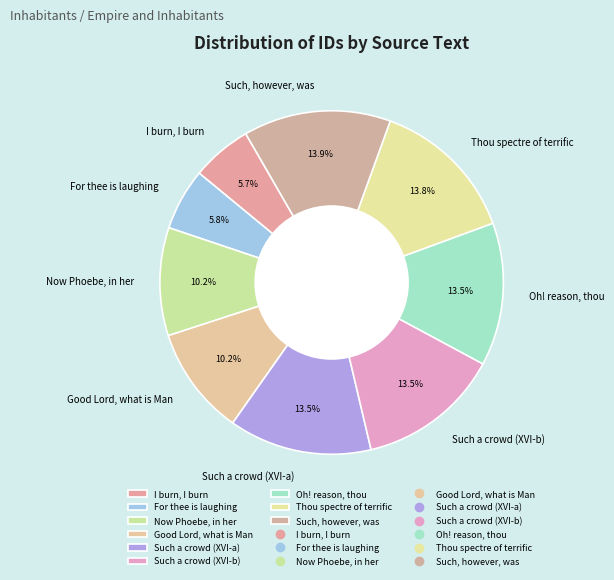

Is the sum of Such, however, was and Thou spectre of terrific greater than half?

No